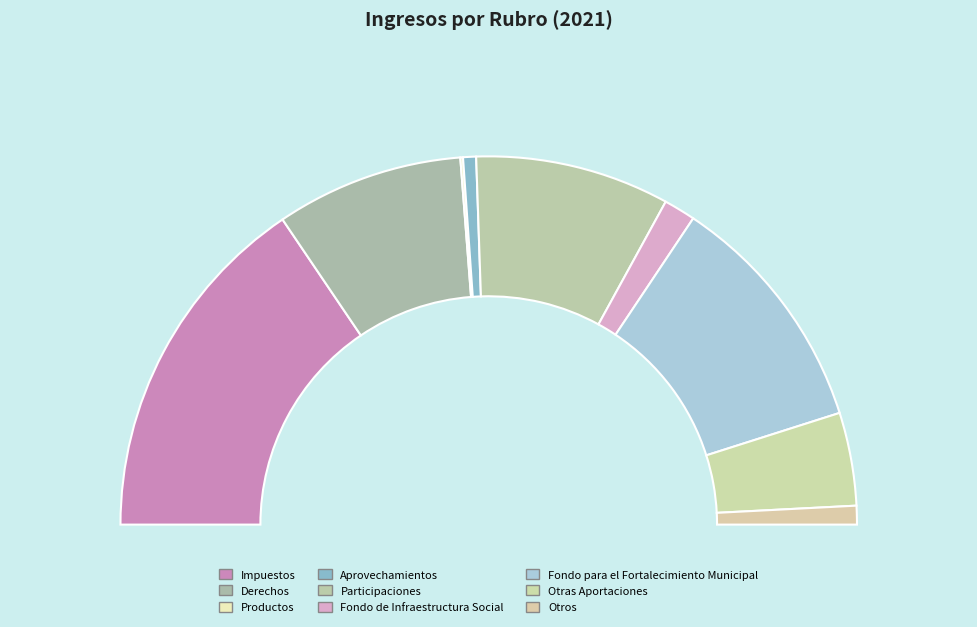

Is it true that Otras Aportaciones is 19% of the pie?

False